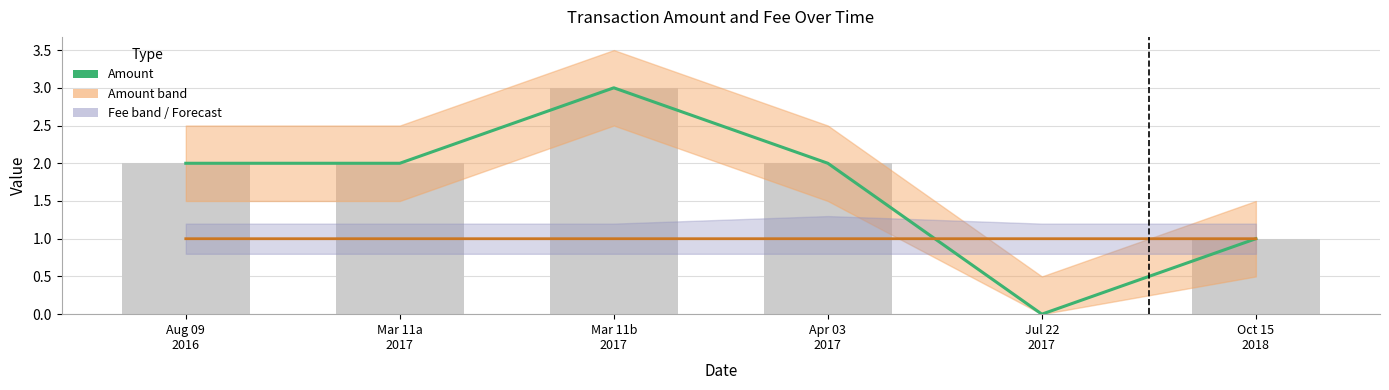

What is the difference between the maximum and second lowest values in the Amount series?

2.0